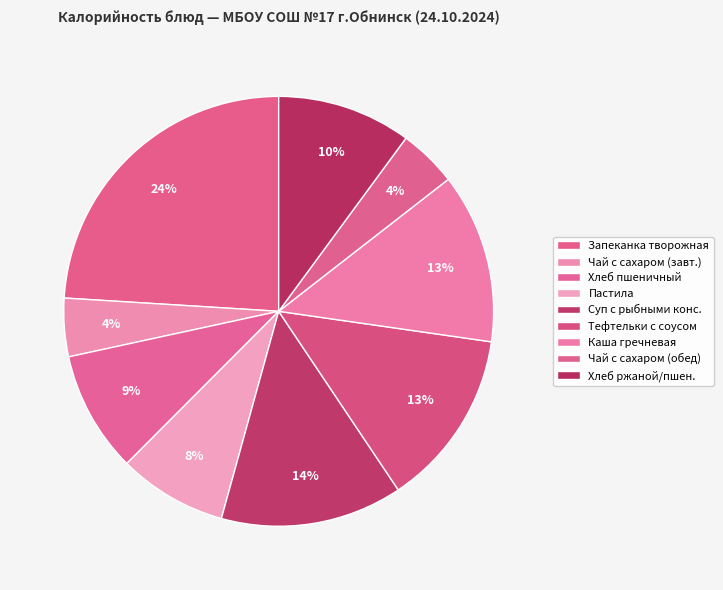

True or false: Тефтельки с соусом accounts for 13% of the total.

True